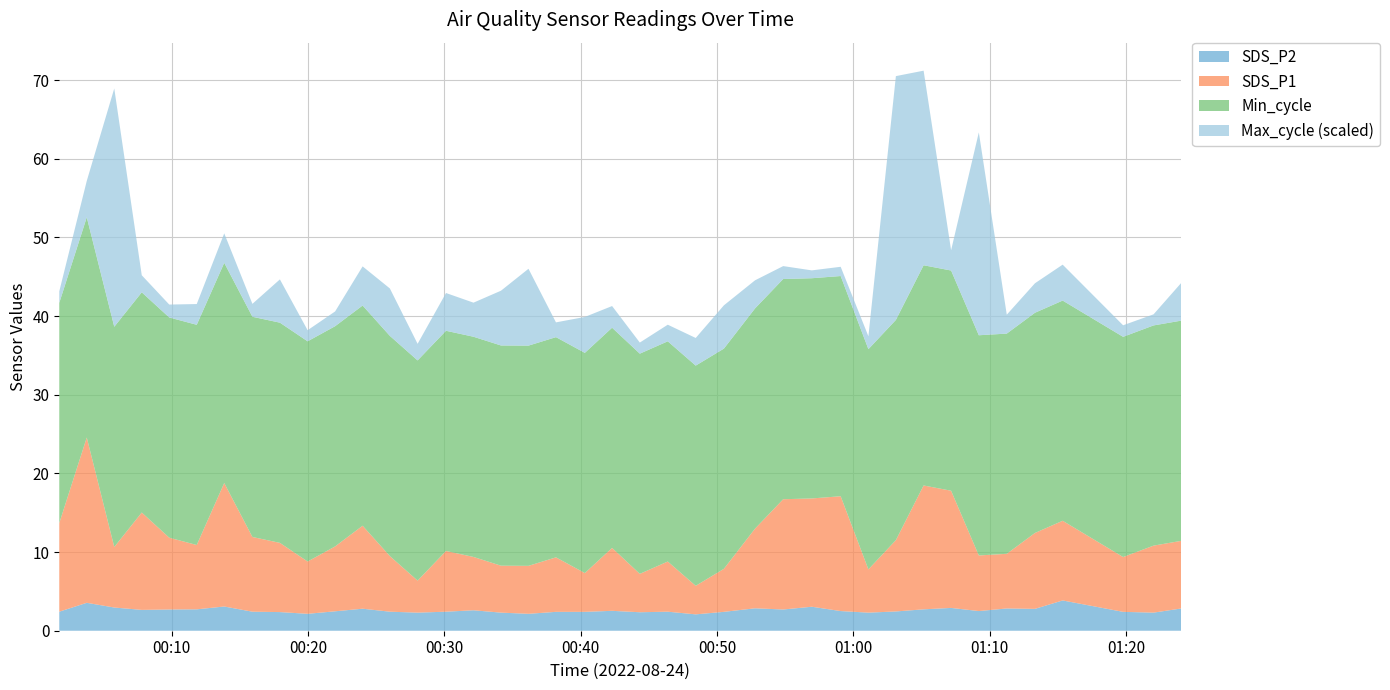

Reading right to left, transcribe all the data shown in this chart.

SDS_P1: 39=8.6	38=8.5	37=7.0	36=10.1	35=9.7	34=7.0	33=7.1	32=14.9	31=15.8	30=9.1	29=5.5	28=14.6	27=13.8	26=14.0	25=10.1	24=5.5	23=3.6	22=6.4	21=4.9	20=8.0	19=4.9	18=6.9	17=6.1	16=6.0	15=6.8	14=7.7	13=4.1	12=7.1	11=10.6	10=8.2	9=6.7	8=8.8	7=9.5	6=15.7	5=8.2	4=9.1	3=12.4	2=7.7	1=21.0	0=11.3
SDS_P2: 39=2.8	38=2.3	37=2.4	36=3.9	35=2.8	34=2.8	33=2.5	32=2.9	31=2.7	30=2.5	29=2.3	28=2.5	27=3.0	26=2.7	25=2.9	24=2.4	23=2.1	22=2.4	21=2.4	20=2.5	19=2.4	18=2.4	17=2.1	16=2.3	15=2.6	14=2.4	13=2.3	12=2.4	11=2.8	10=2.5	9=2.1	8=2.4	7=2.4	6=3.1	5=2.7	4=2.7	3=2.6	2=3.0	1=3.5	0=2.4
Min_cycle: 39=28.0	38=28.0	37=28.0	36=28.0	35=28.0	34=28.0	33=28.0	32=28.0	31=28.0	30=28.0	29=28.0	28=28.0	27=28.0	26=28.0	25=28.0	24=28.0	23=28.0	22=28.0	21=28.0	20=28.0	19=28.0	18=28.0	17=28.0	16=28.0	15=28.0	14=28.0	13=28.0	12=28.0	11=28.0	10=28.0	9=28.0	8=28.0	7=28.0	6=28.0	5=28.0	4=28.0	3=28.0	2=28.0	1=28.0	0=28.0
Max_cycle: 39=20090.0	38=20032.0	37=20033.0	36=20086.0	35=20072.0	34=20049.0	33=20449.0	32=20052.0	31=20431.0	30=20538.0	29=20036.0	28=20028.0	27=20025.0	26=20036.0	25=20069.0	24=20102.0	23=20068.0	22=20044.0	21=20032.0	20=20055.0	19=20086.0	18=20040.0	17=20175.0	16=20127.0	15=20082.0	14=20090.0	13=20044.0	12=20111.0	11=20093.0	10=20040.0	9=20032.0	8=20102.0	7=20036.0	6=20072.0	5=20053.0	4=20036.0	3=20045.0	2=20526.0	1=20087.0	0=20033.0